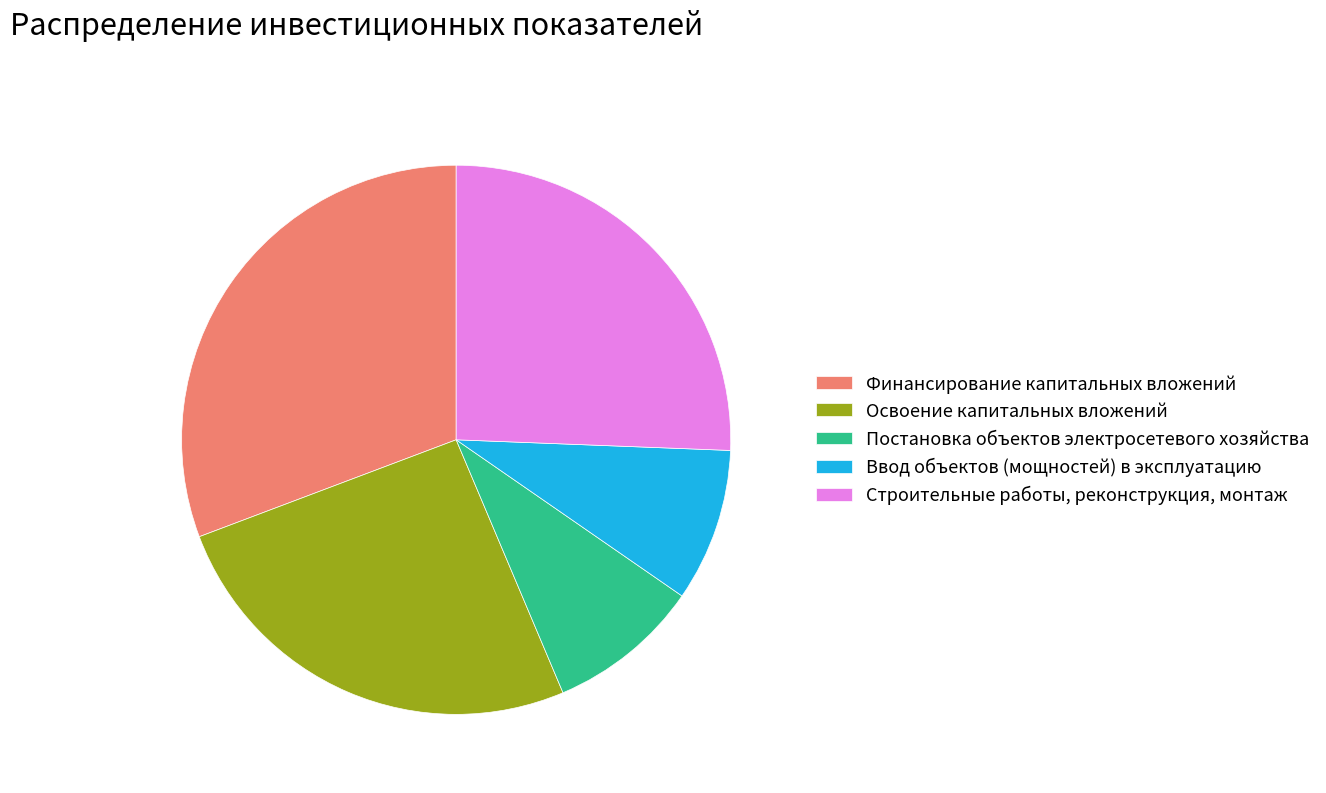

Is it true that Строительные работы, реконструкция, монтаж is 26% of the pie?

True